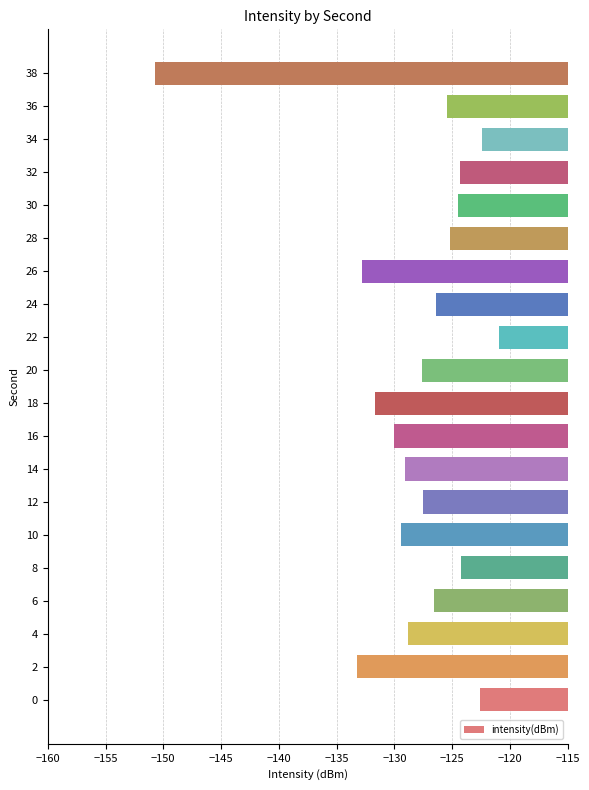

What is the smallest value displayed?

-150.7